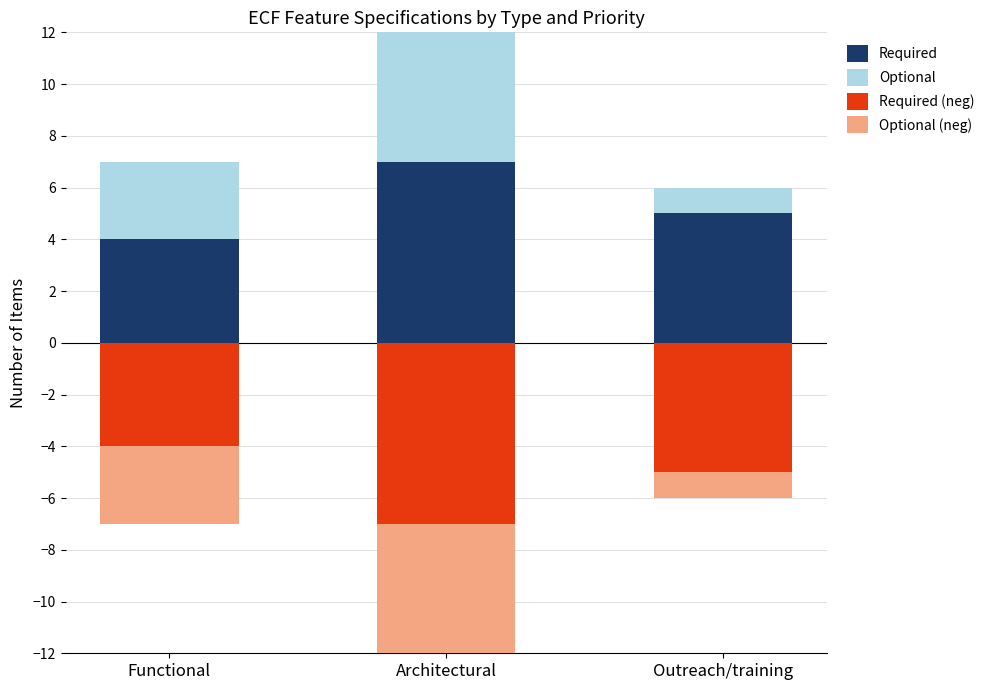

How many Required (neg) values are between -7 and -4?

3